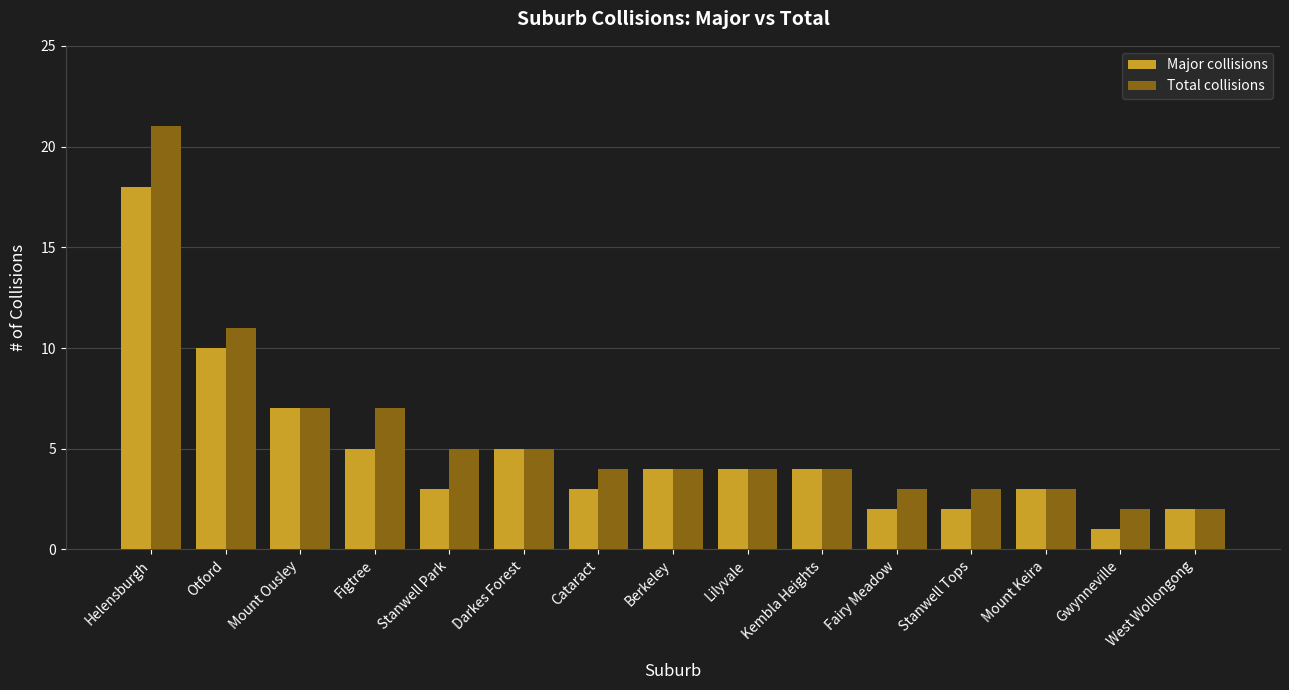

True or false: Major collisions has a value of 4 at Kembla Heights.

True